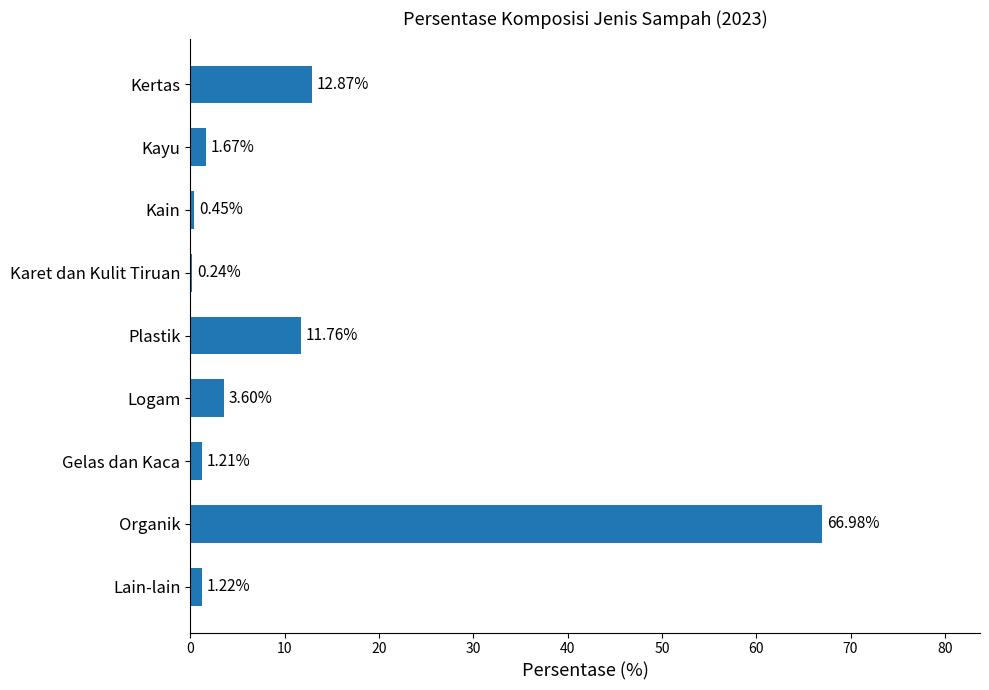

Which has a higher value, Plastik or Lain-lain?

Plastik